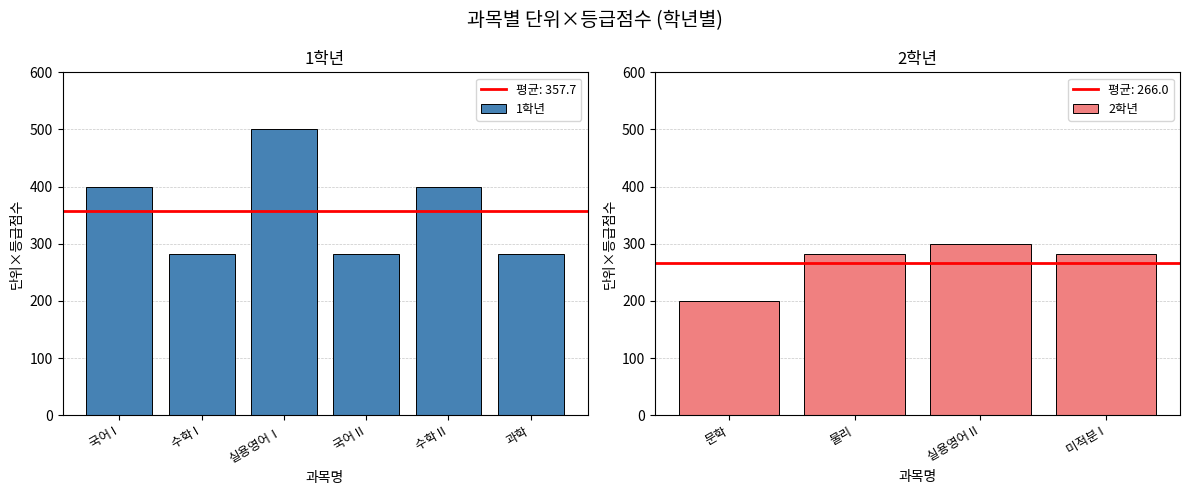

How many data points are less than 282?

1